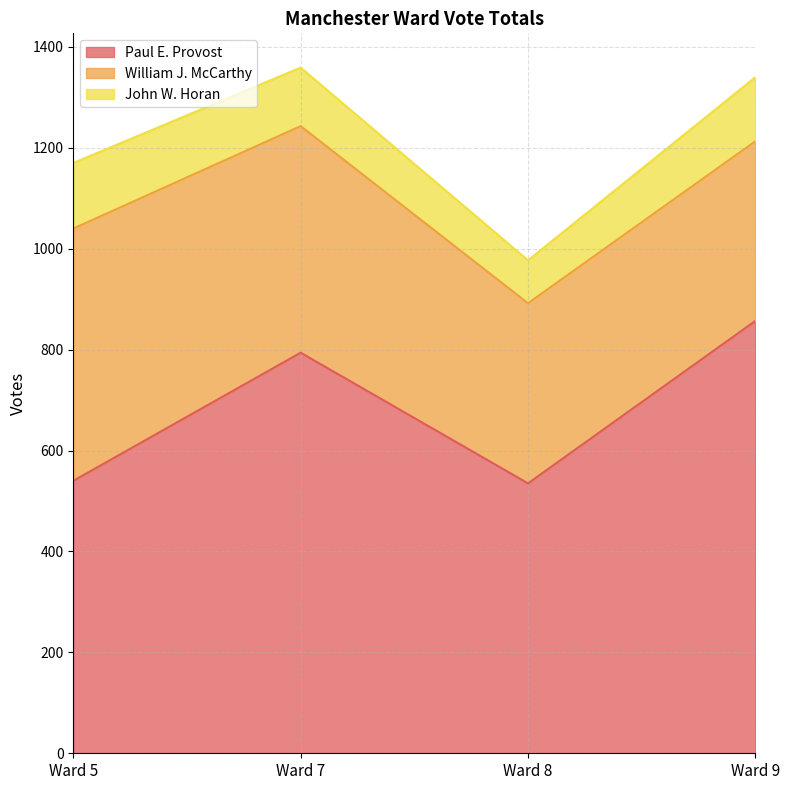

True or false: Paul E. Provost and John W. Horan cross at least once.

False